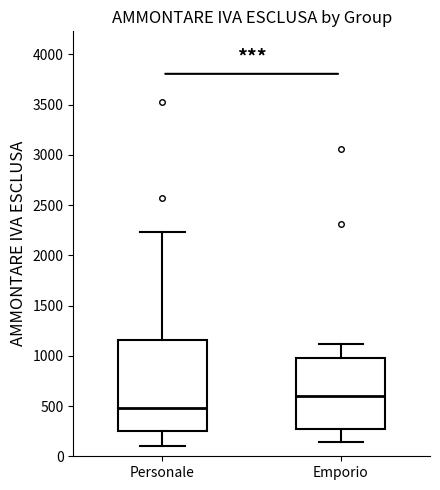

Comparing the boxes themselves (not the whiskers), which one is the tallest?

Personale